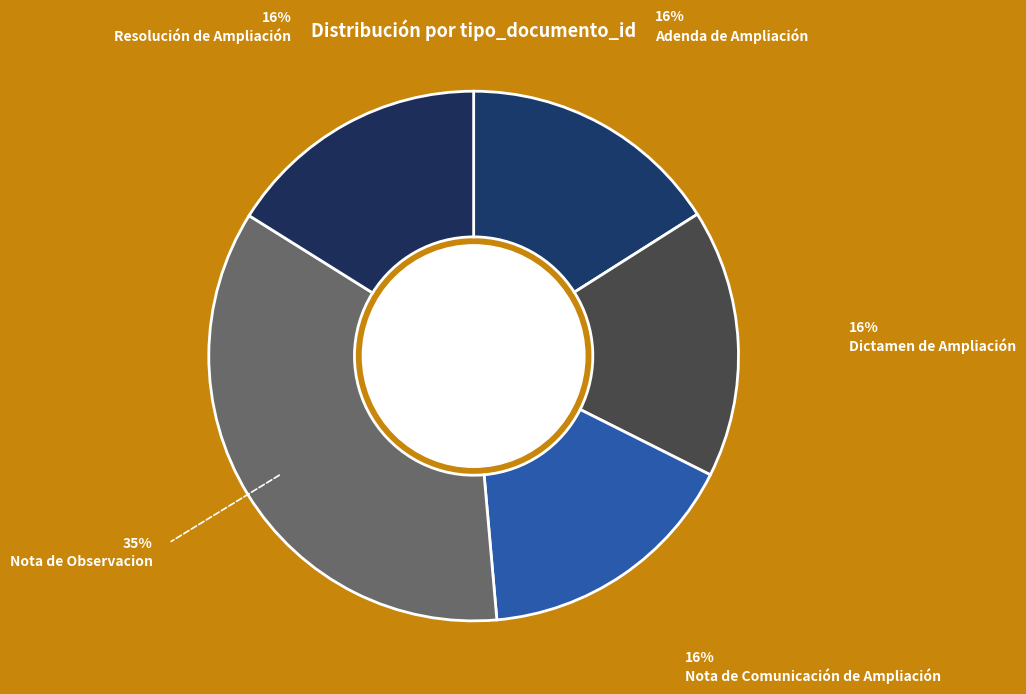

Which slice is the largest?

Nota de Observacion